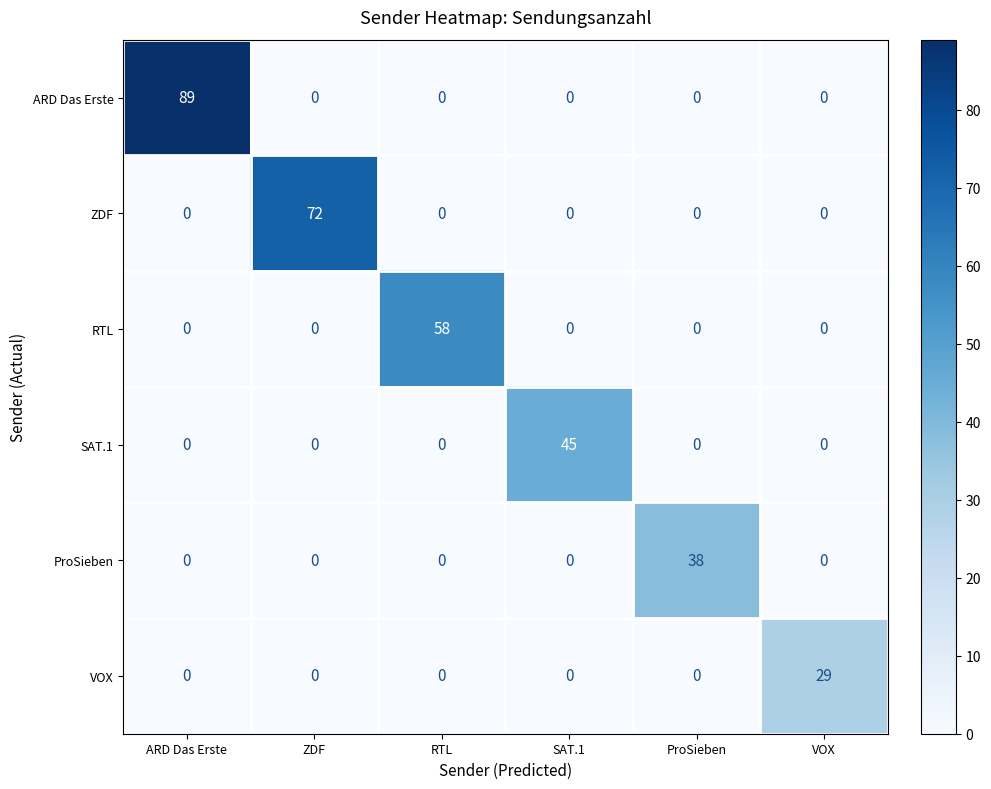

The ProSieben series shows 16 at ProSieben. True or false?

False